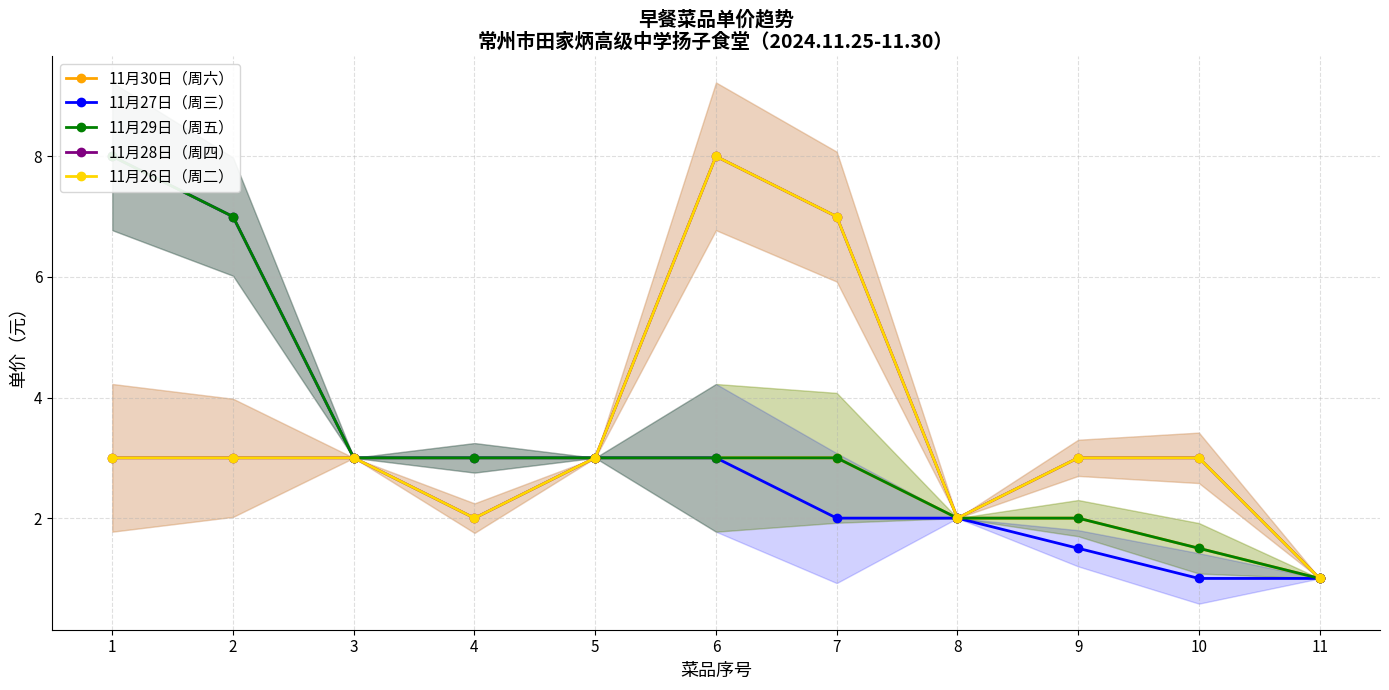

Reading right to left, what are all the values shown in this chart?

11月30日（周六）: 1.0	1.5	2.0	2.0	3.0	3.0	3.0	3.0	3.0	7.0	8.0
11月27日（周三）: 1.0	1.0	1.5	2.0	2.0	3.0	3.0	3.0	3.0	7.0	8.0
11月29日（周五）: 1.0	1.5	2.0	2.0	3.0	3.0	3.0	3.0	3.0	7.0	8.0
11月28日（周四）: 1.0	3.0	3.0	2.0	7.0	8.0	3.0	2.0	3.0	3.0	3.0
11月26日（周二）: 1.0	3.0	3.0	2.0	7.0	8.0	3.0	2.0	3.0	3.0	3.0